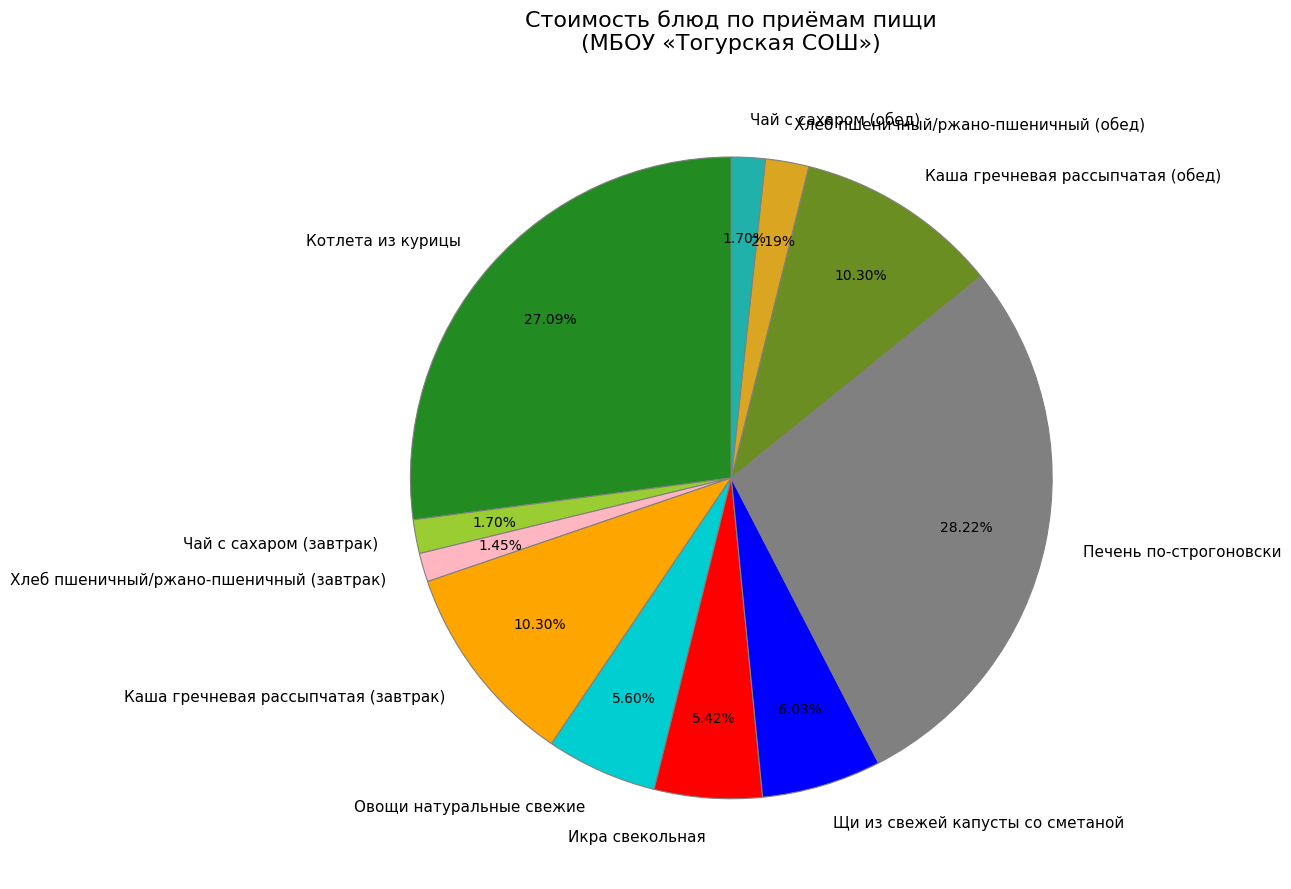

What is the ratio of the value at Овощи натуральные свежие to the value at Щи из свежей капусты со сметаной?

0.9